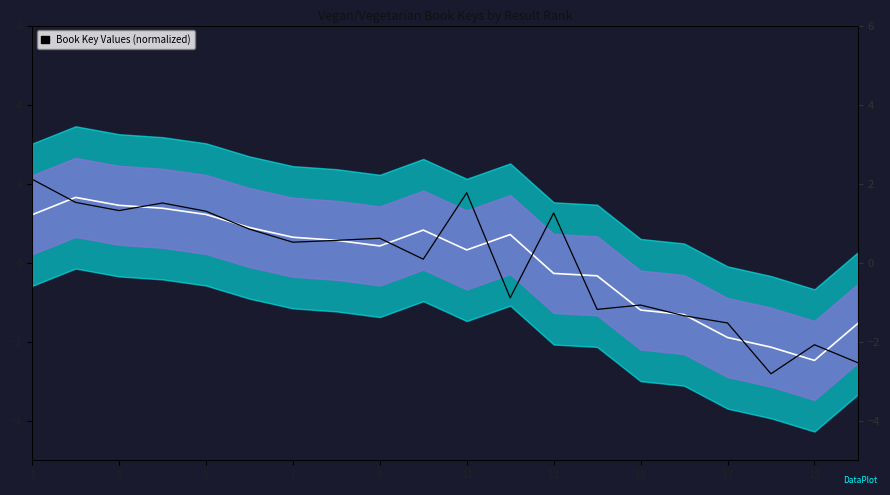

What value does the Key (normalized) series have at 11?

0.8